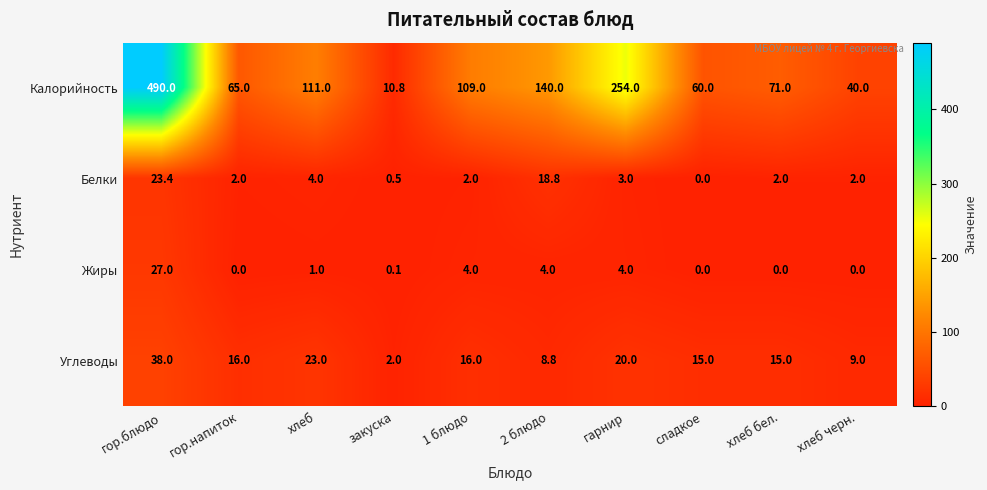

What value does the Углеводы series have at хлеб бел.?

15.0